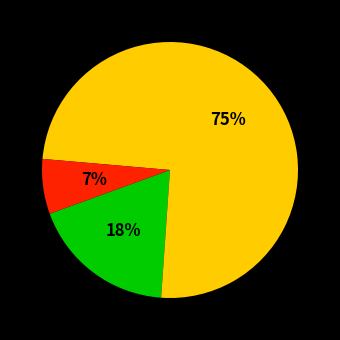

To the nearest percent, what is the average slice percentage?

33%